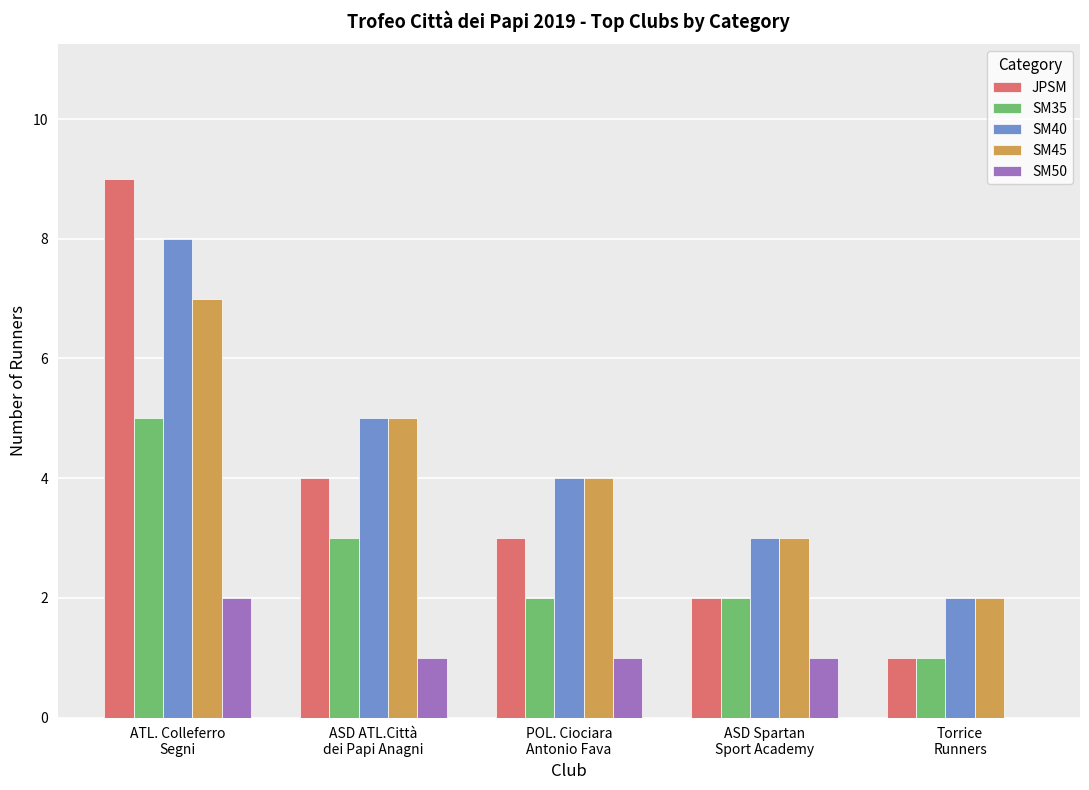

What is the maximum value shown in the chart?

9